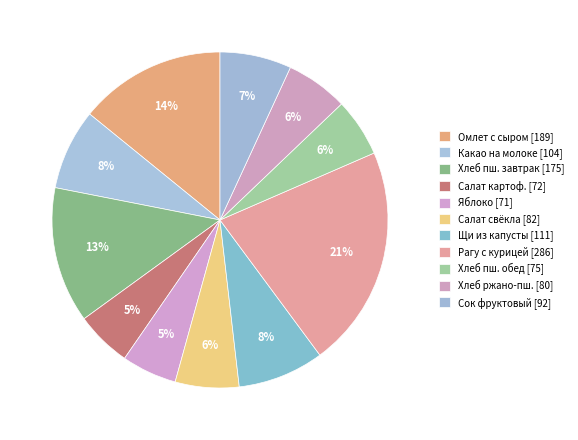

Rank the categories by value from lowest to highest.

Яблоко, Салат из отварного картофеля, Хлеб пшеничный (обед), Хлеб ржано-пшеничный, Салат из свеклы с горошком, Сок фруктовый, Какао на молоке, Щи из свежей капусты, Хлеб пшеничный (завтрак), Омлет с сыром и маслом, Рагу из овощей с курицей